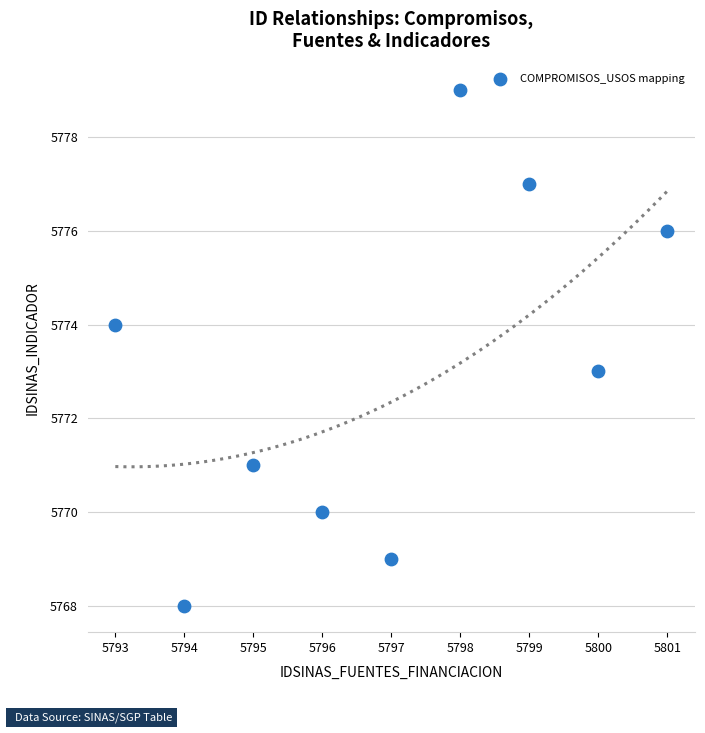

What is the range of X values (max minus min)?

8